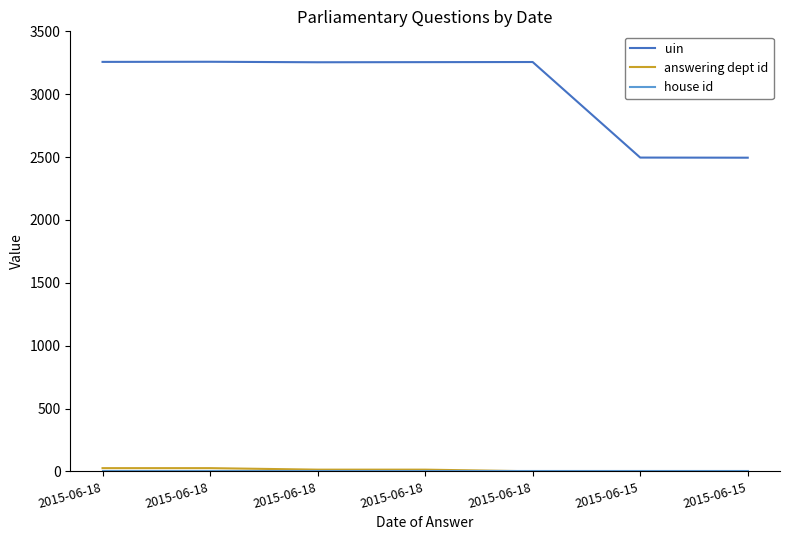

Does the chart display data point markers on the line(s)?

No